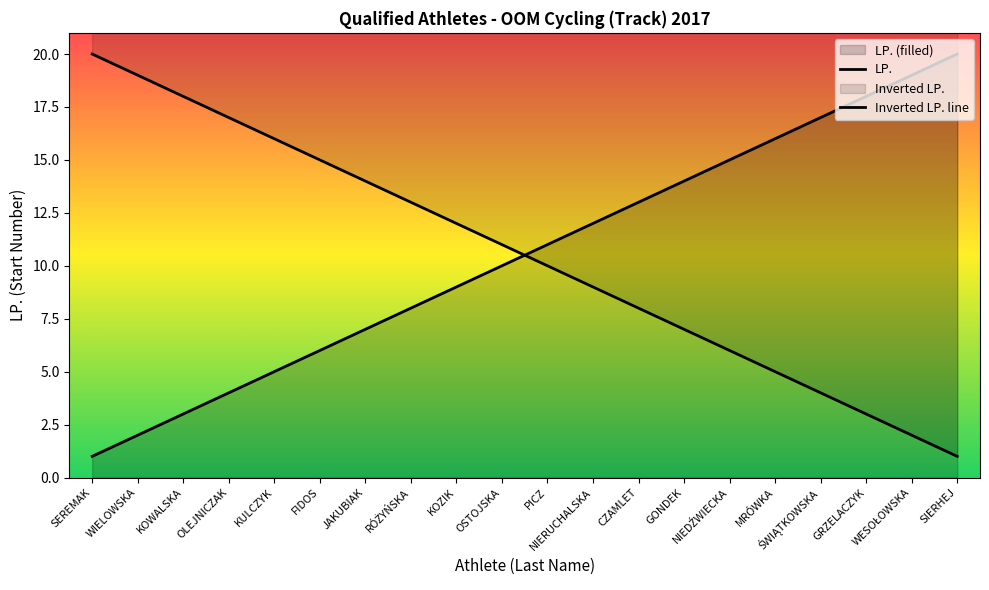

Which series has the largest total across all categories?

LP.